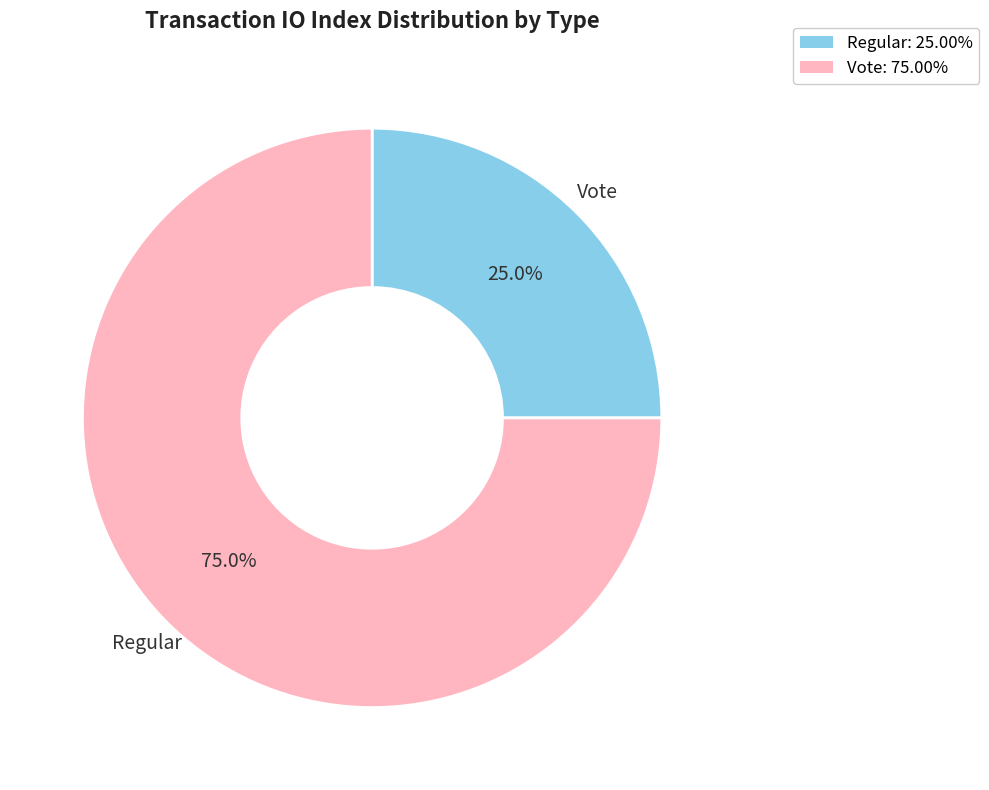

What is the ratio of the value at Regular to the value at Vote?

0.3